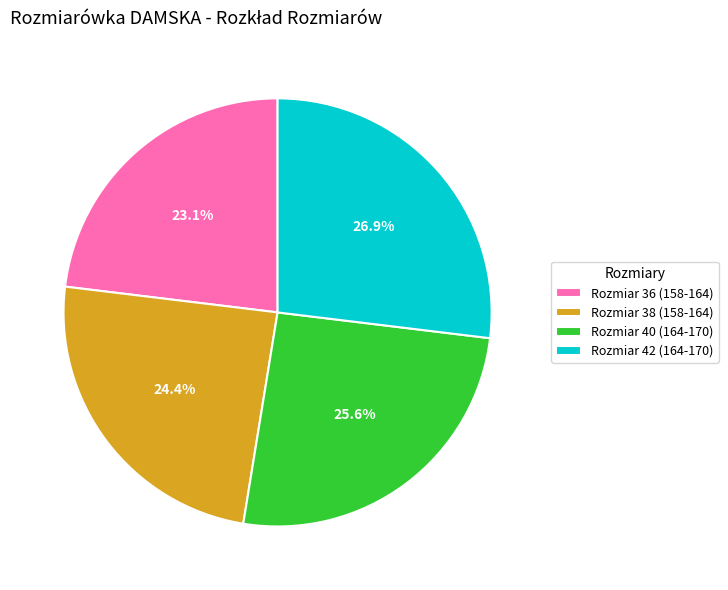

Which category has the smallest portion of the pie?

Rozmiar 36 (158-164)